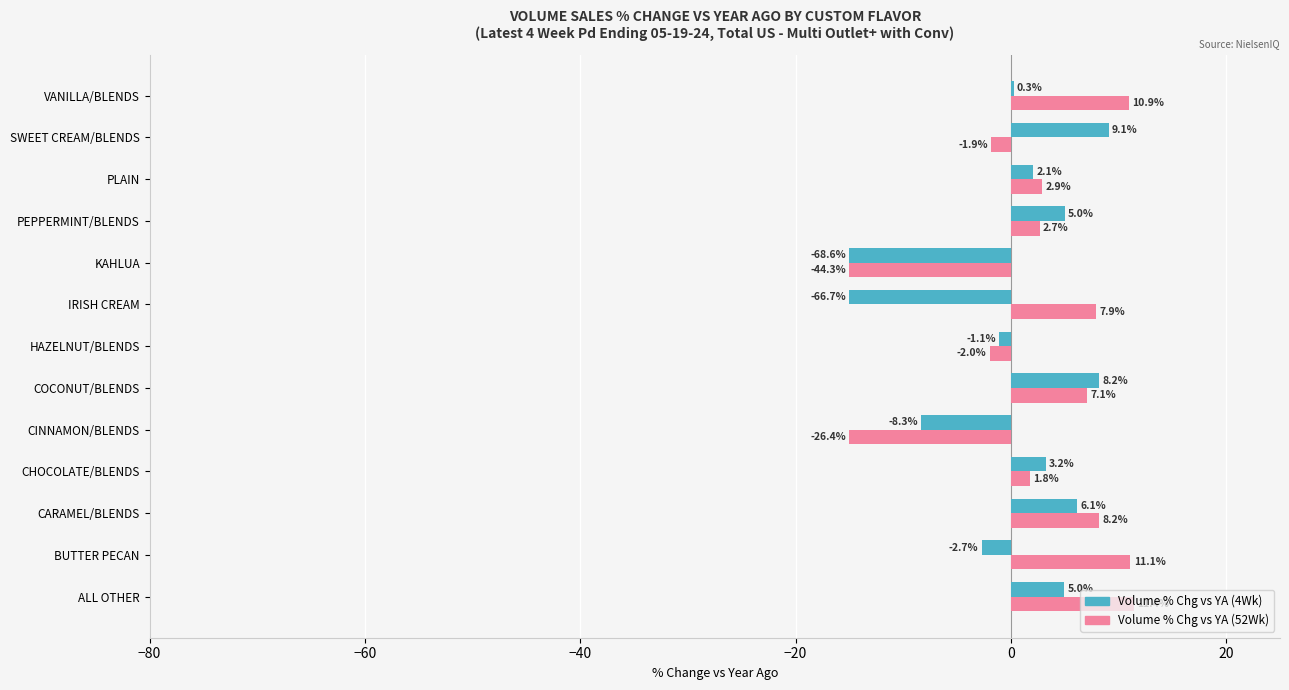

What is the total value across all series at CARAMEL/BLENDS?

14.3